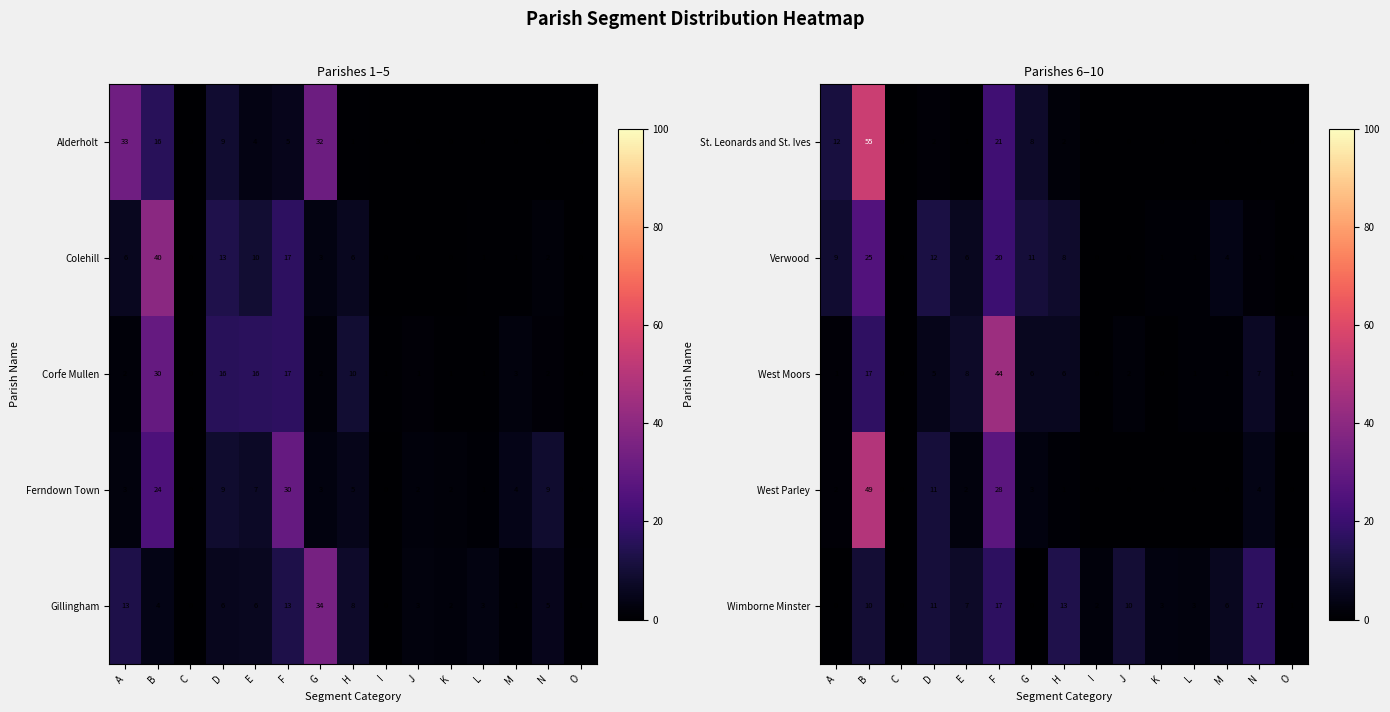

True or false: Wimborne Minster has a value of 0 at I.

False